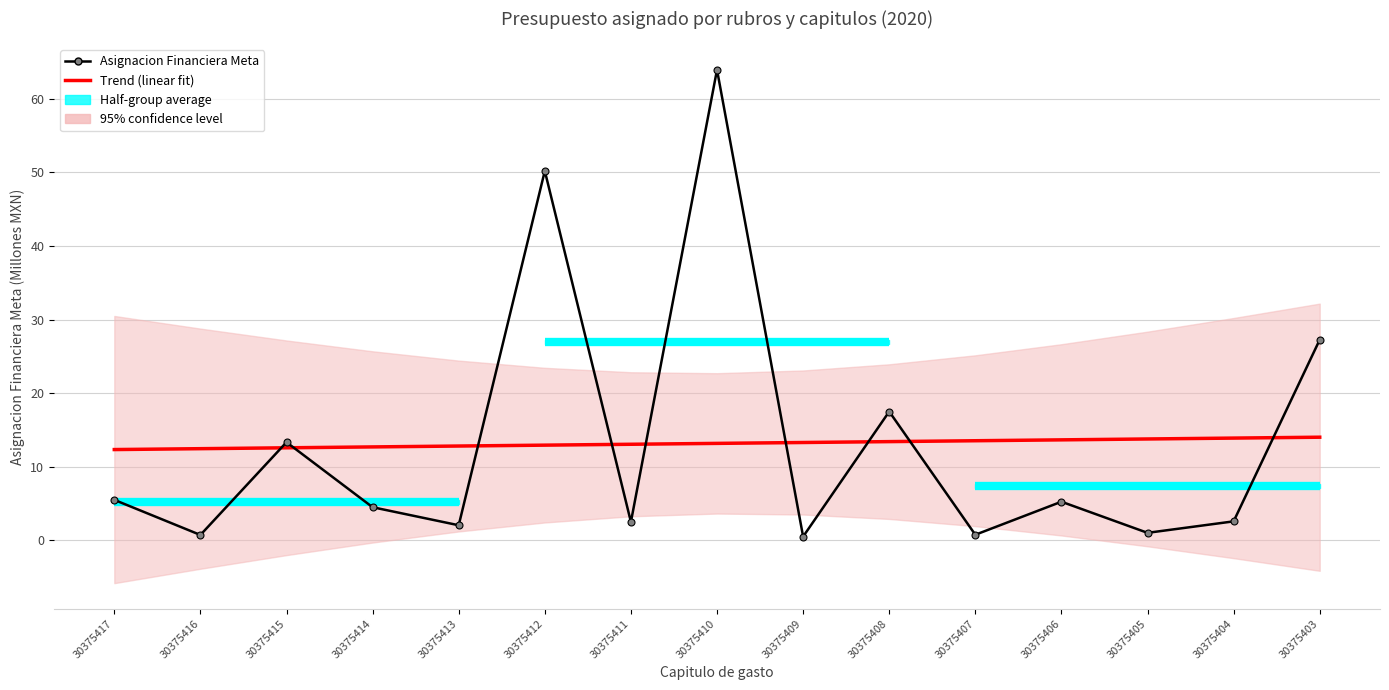

At which label does Trend (linear fit) first exceed 13?

30375411